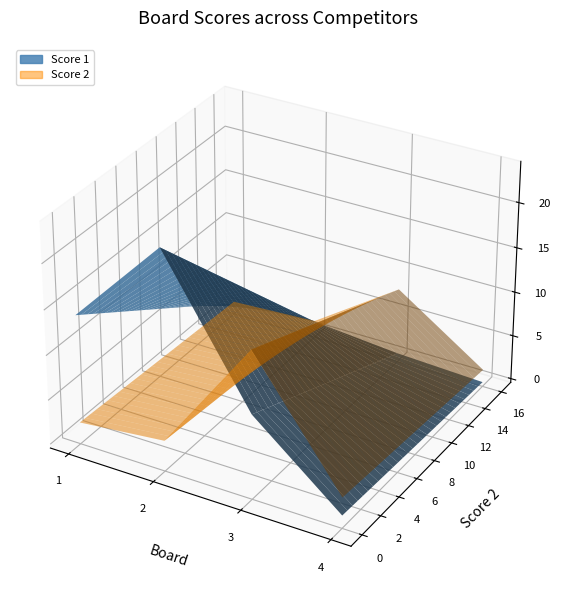

Reading left to right, list all the values displayed in this chart.

Score 1: 1=14	2=24	3=9	4=1
Score 2: 1=2	2=3	3=16	4=3